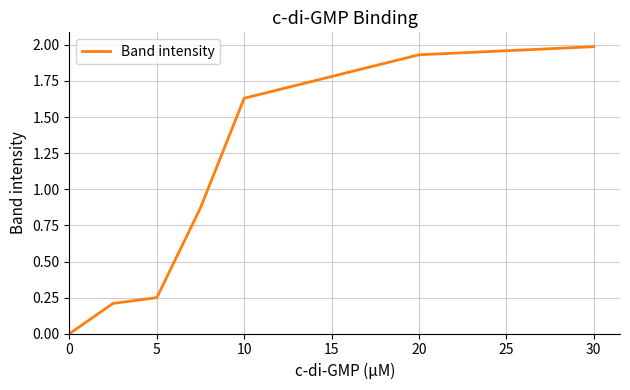

What is the sum of all values?

6.9